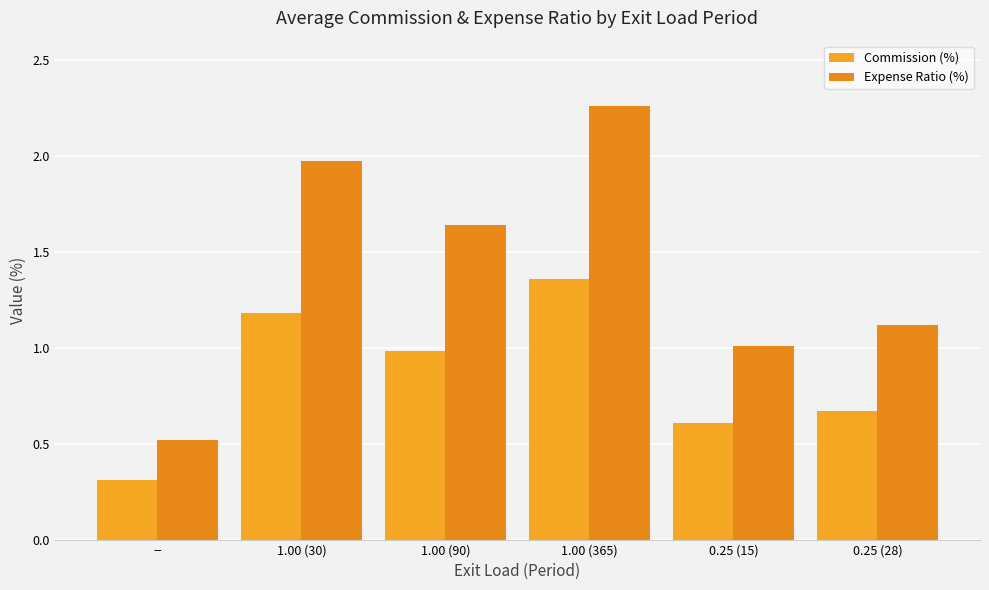

At how many categories does at least one series exceed 1?

5